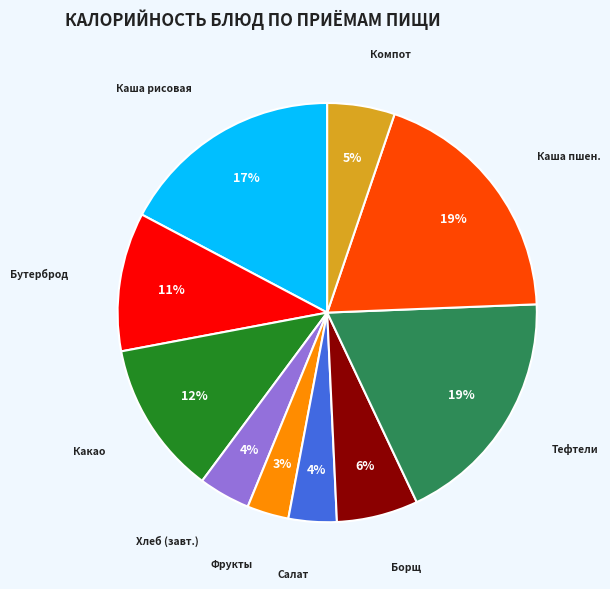

Is there any slice that represents more than half of the pie?

No